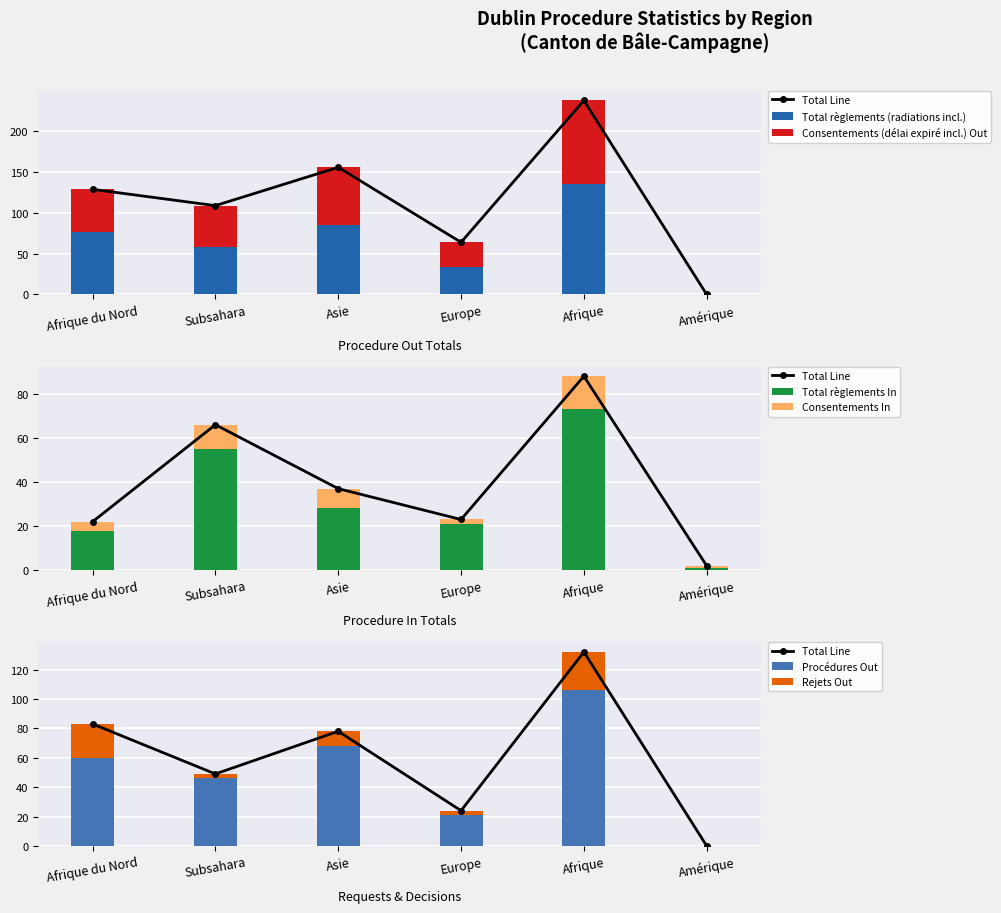

What is the average value of the Rejets Out series?

11